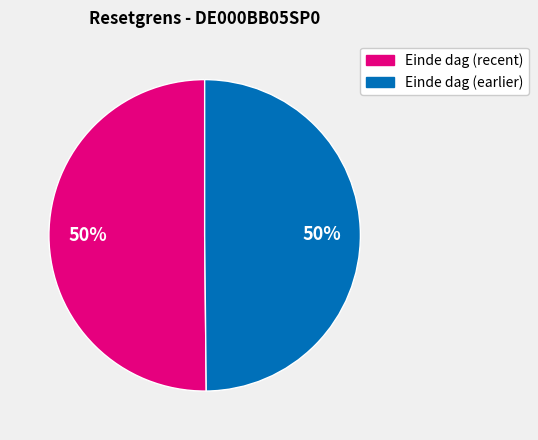

Is there any slice that represents more than half of the pie?

No